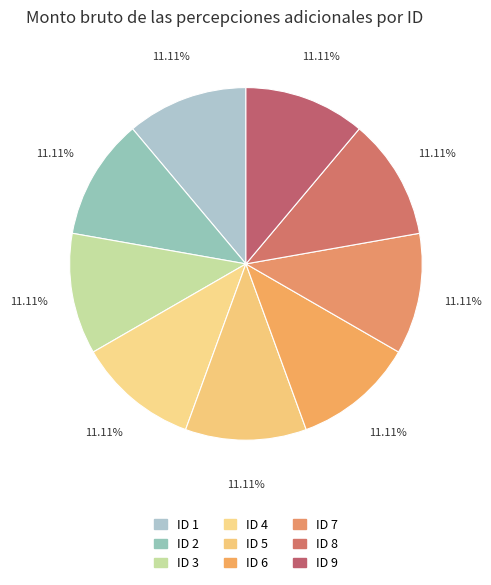

What is the smallest slice in the pie chart?

1